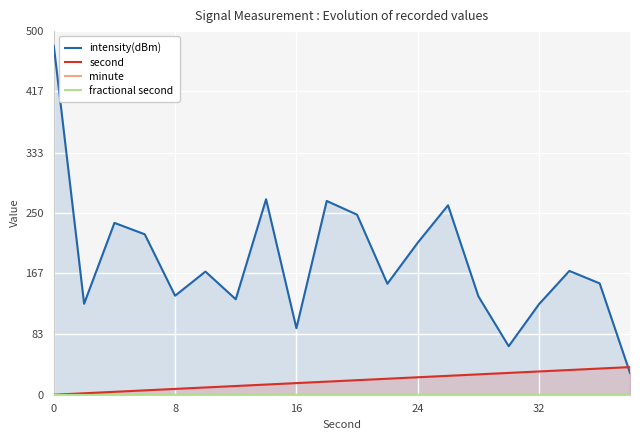

How many distinct data groups are displayed?

4